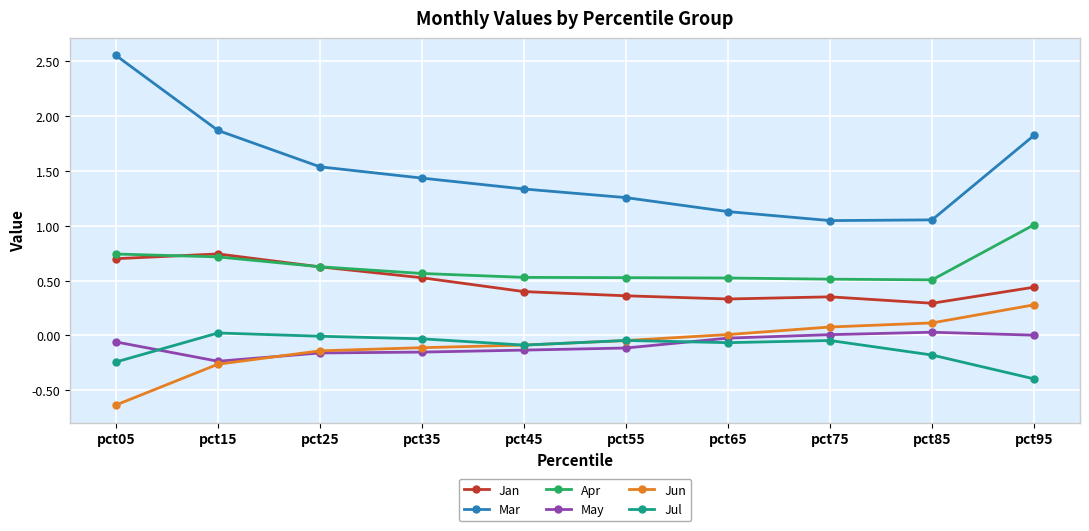

True or false: May and Apr intersect in this chart.

False